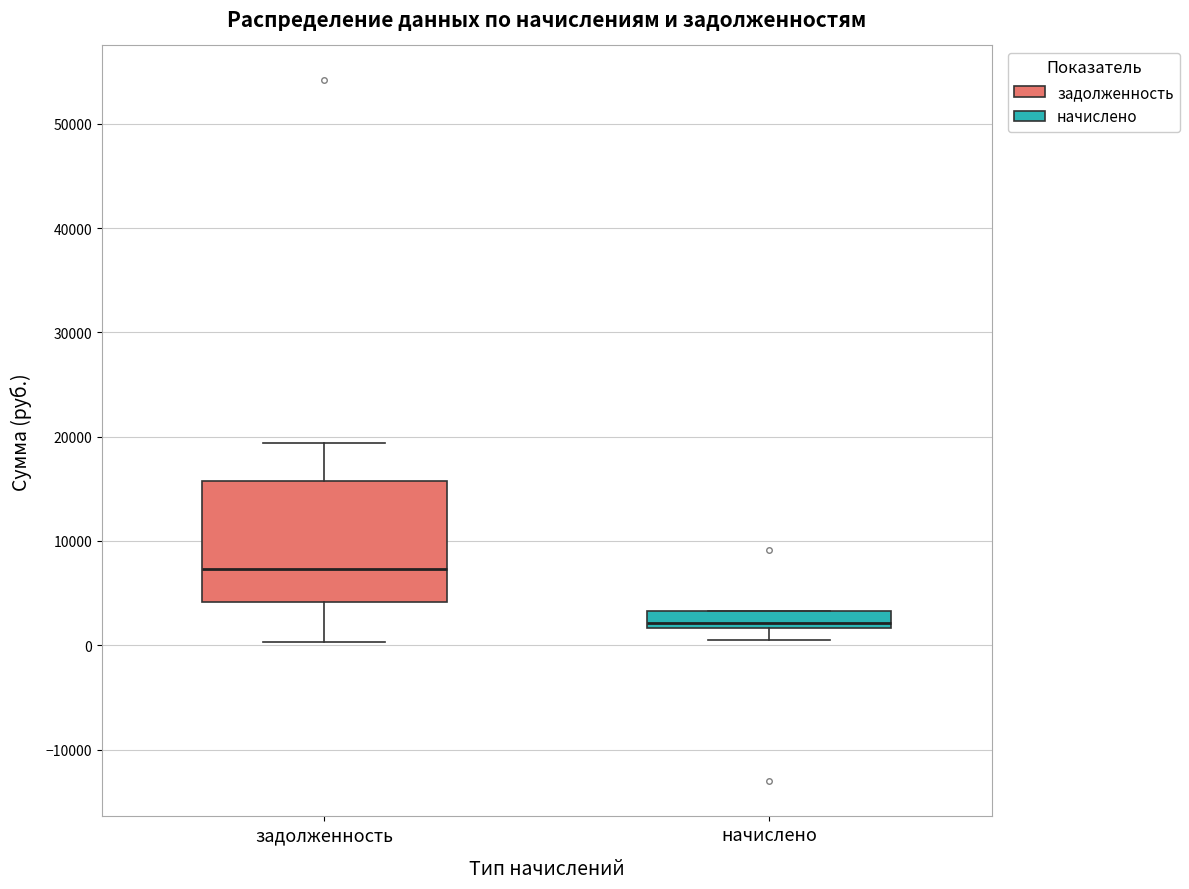

Reading left to right, read every box against the y-axis: the position of its median line, the range the box covers, and the ends of its whiskers. The values are not printed on the chart, so give them approximately, as read against the axis.

задолженность: median 7000, box 4000 to 16000, whiskers 0 to 19000
начислено: median 2000 (just above the box's lower edge), box 2000 to 3000, whiskers 1000 to 3000